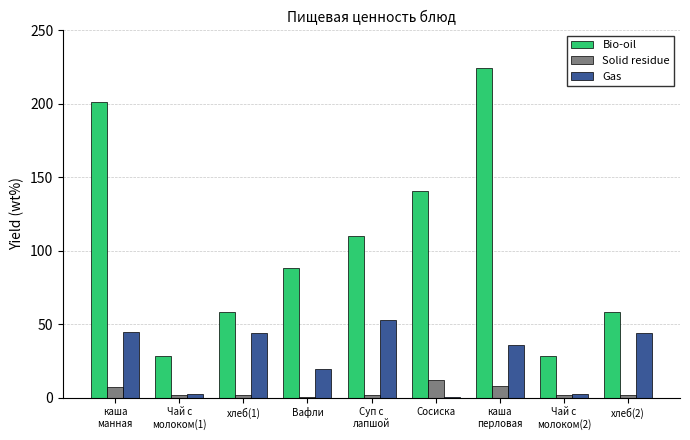

Where does the Gas series first go above 35?

каша
манная